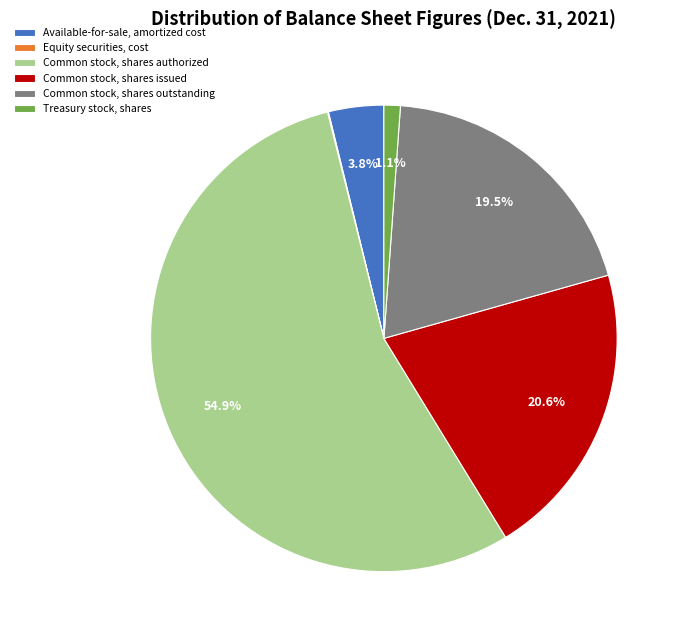

Approximately how many times larger is the value at Common stock, shares issued compared to Common stock, shares authorized?

0.4